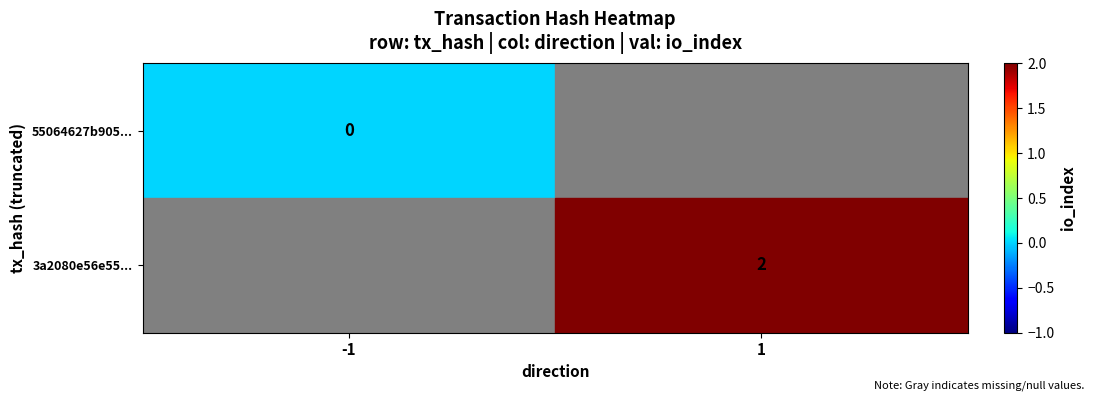

Is it true that 3a2080e56e55... equals 3 at 1?

False